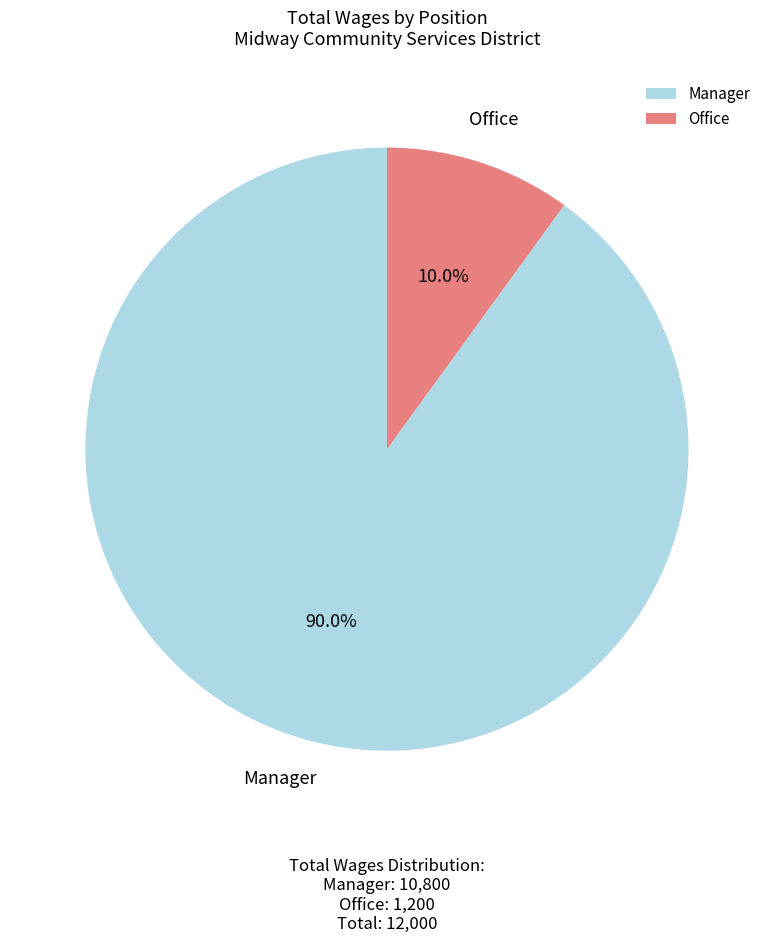

True or false: Manager accounts for 98% of the total.

False